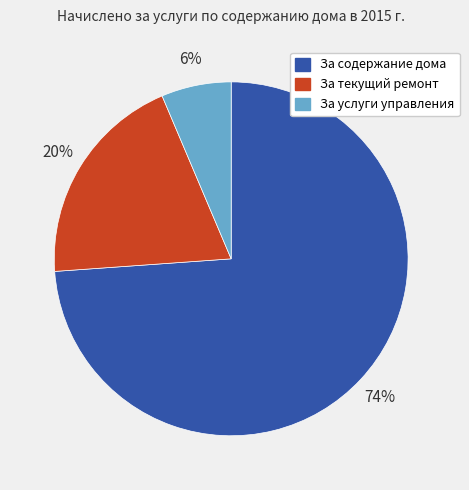

Is there a majority slice in this chart?

Yes